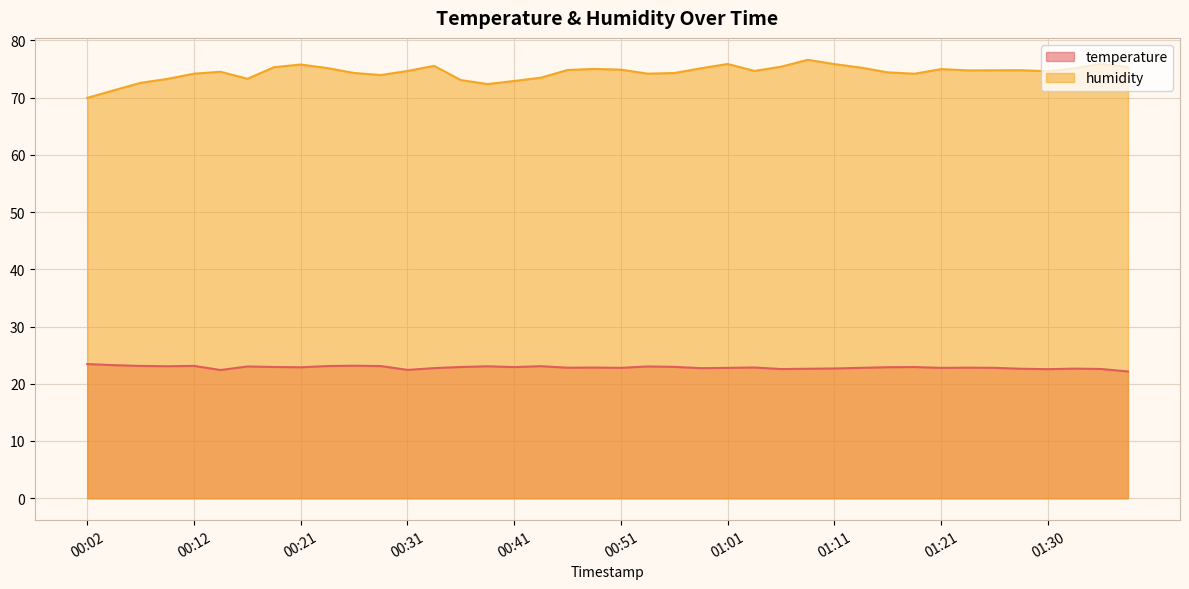

At which category does the chart reach its peak across all series?

01:08